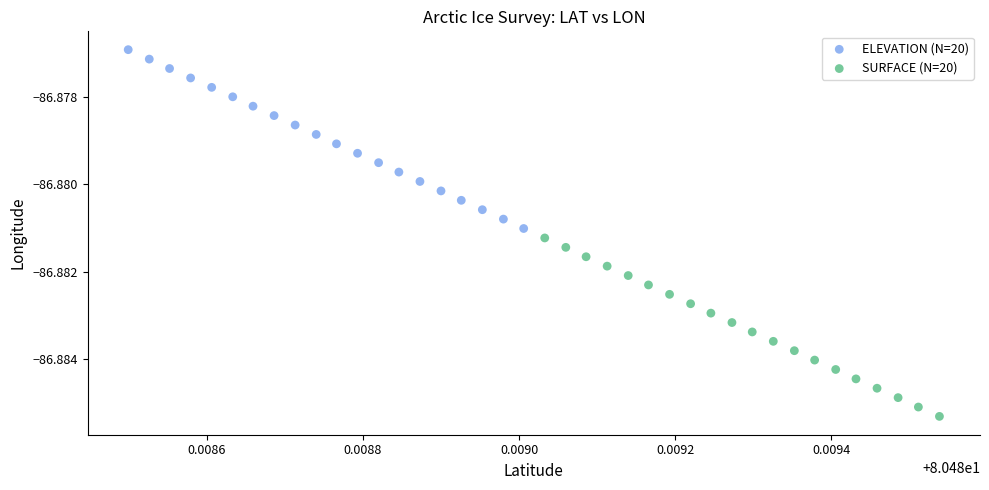

What are all the series names shown in the legend?

ELEVATION (N=20), SURFACE (N=20)